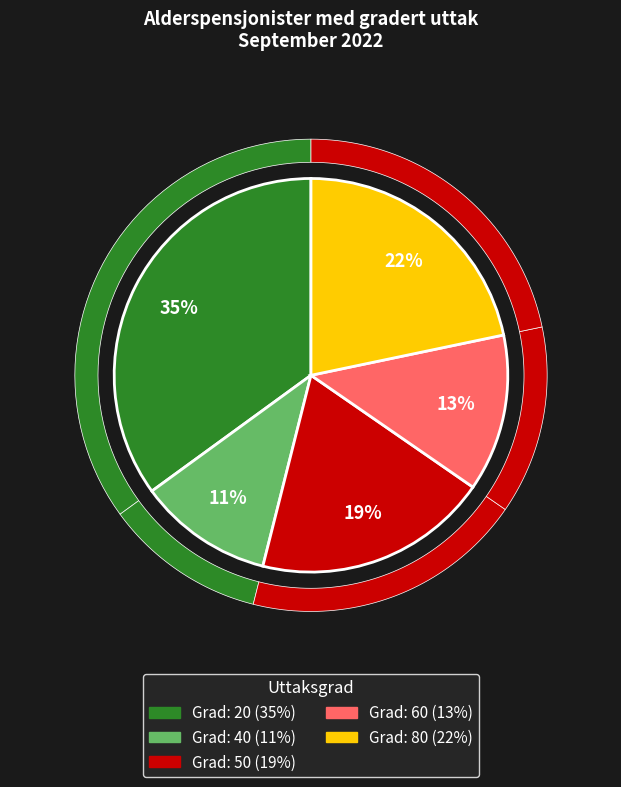

Is there a majority slice in this chart?

No